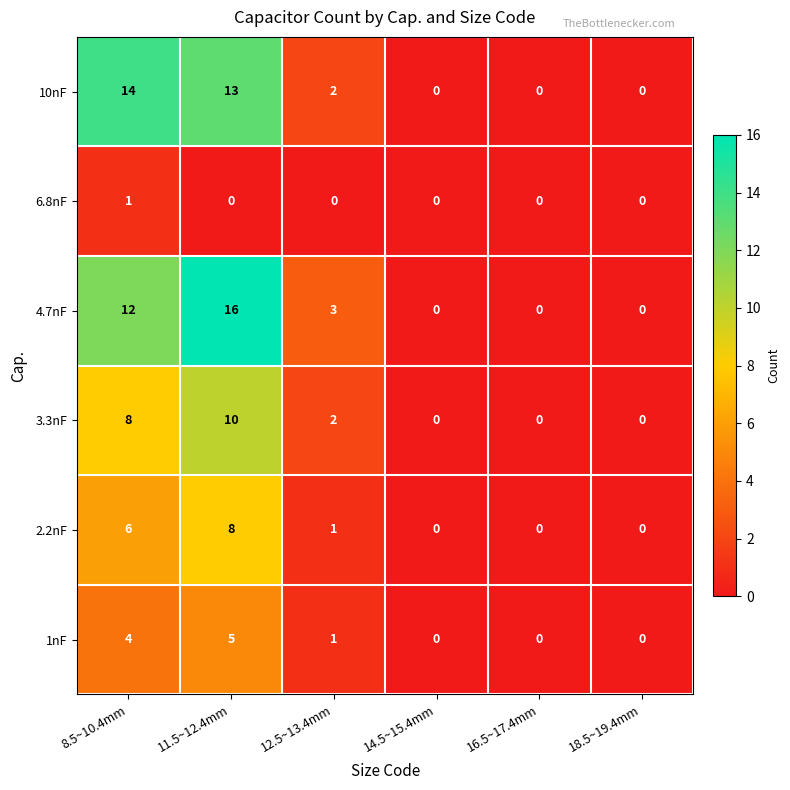

Count the 1nF values in the range 0 to 4.

5